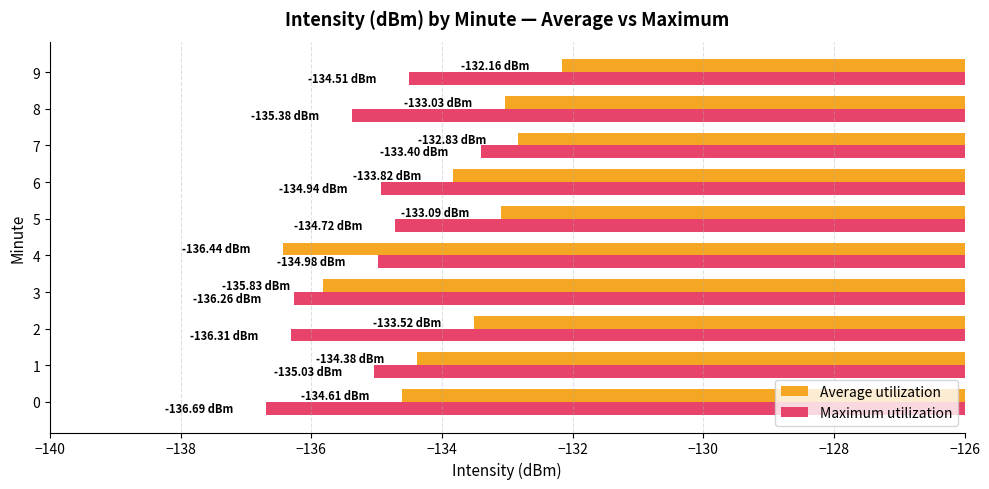

At which category is the sum across all series the highest?

7